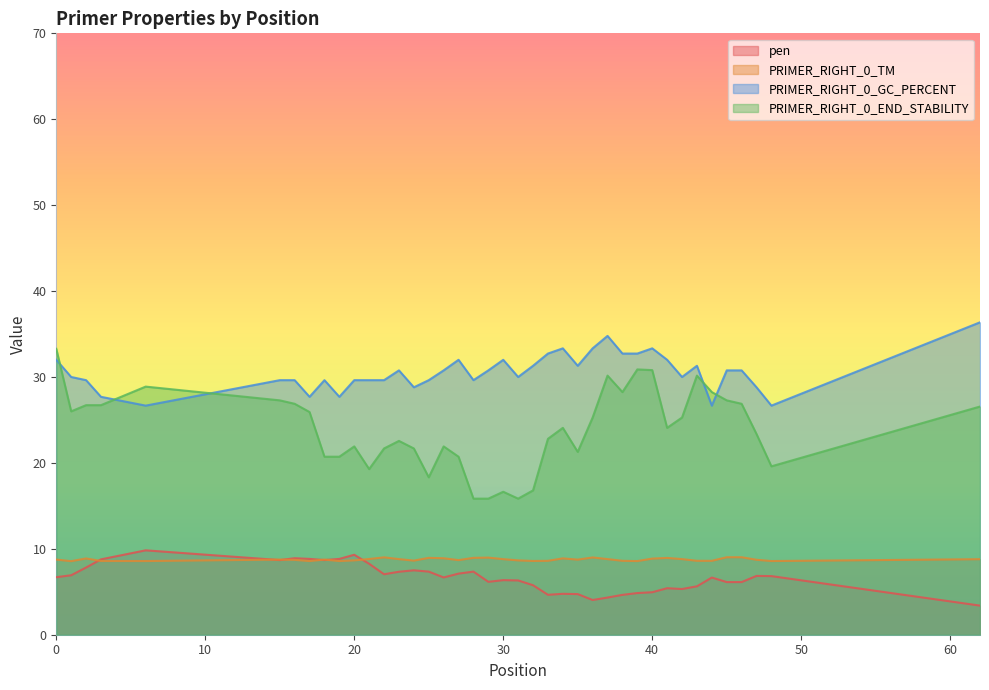

The PRIMER_RIGHT_0_GC_PERCENT series shows 49.3 at 30. True or false?

False